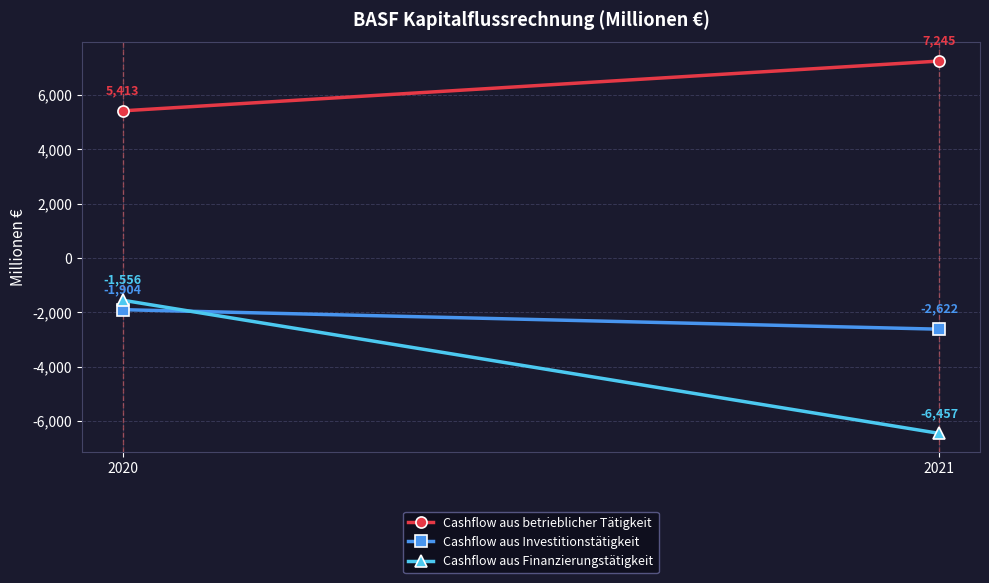

What are all the series names shown in the legend?

Cashflow aus betrieblicher Tätigkeit, Cashflow aus Investitionstätigkeit, Cashflow aus Finanzierungstätigkeit